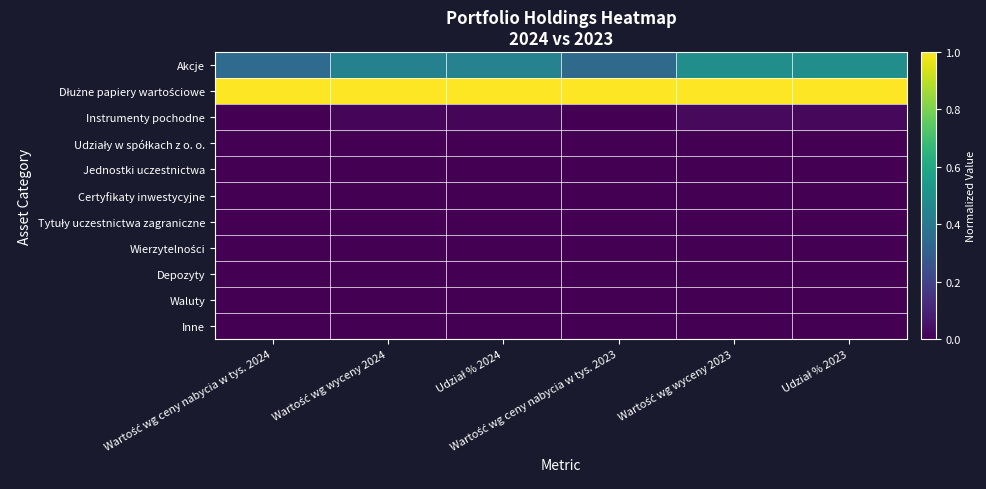

At how many categories does at least one series exceed 0?

6